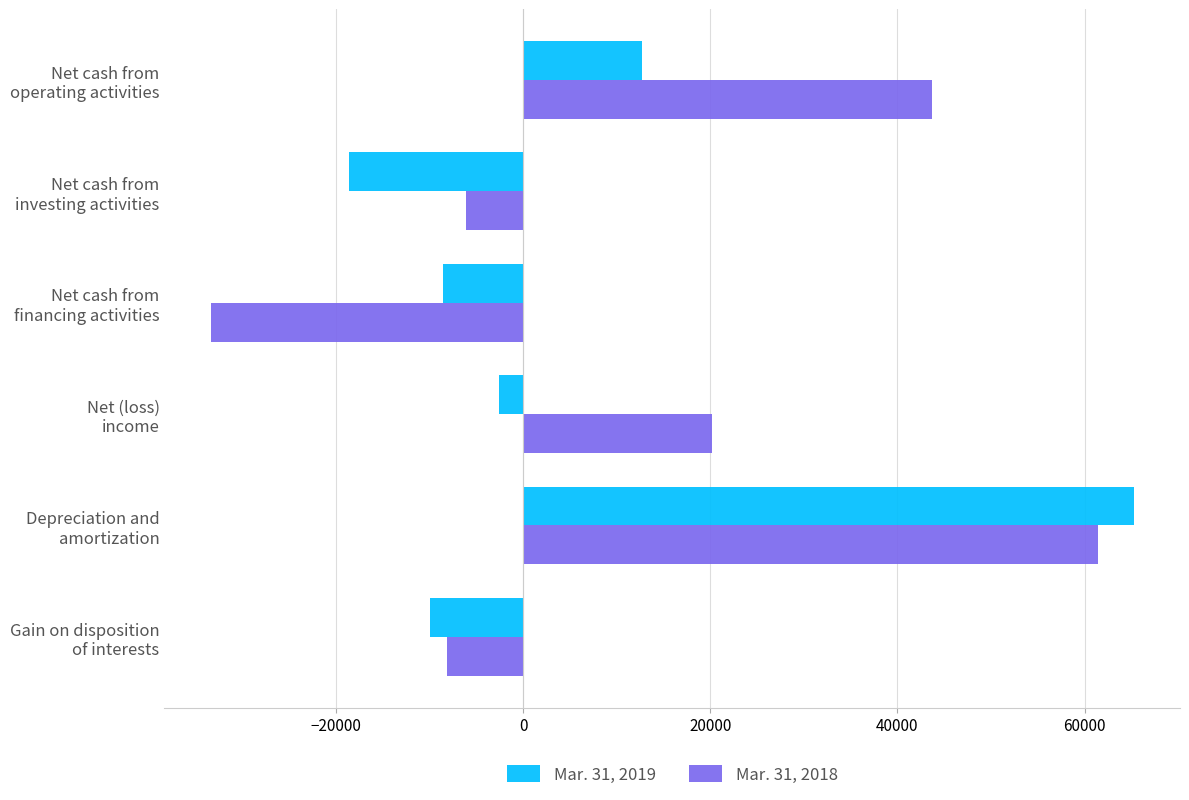

Which series has the largest range (max minus min)?

Mar. 31, 2018